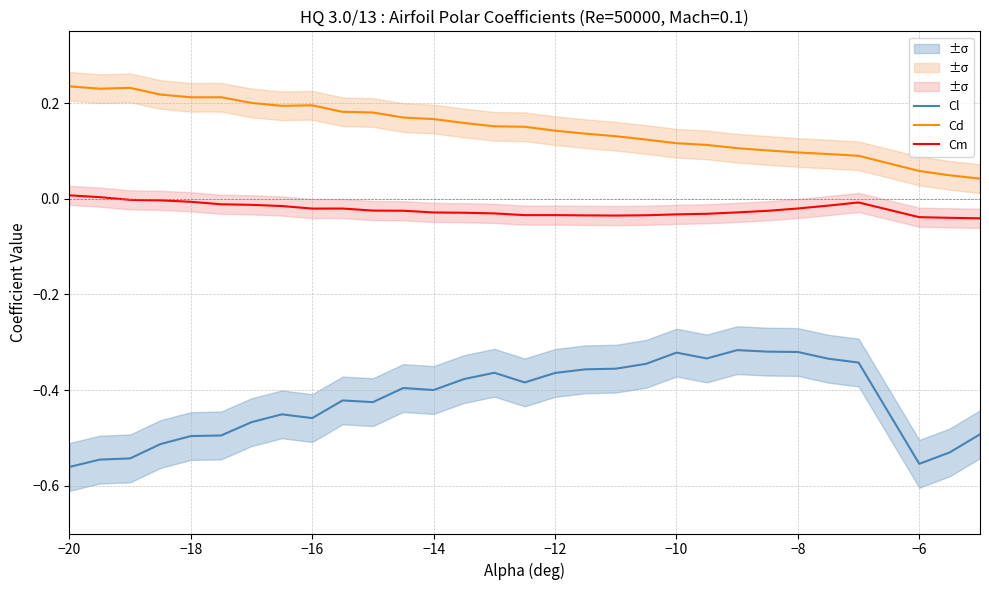

What is the difference between the maximum and minimum values in the Cl series?

0.2